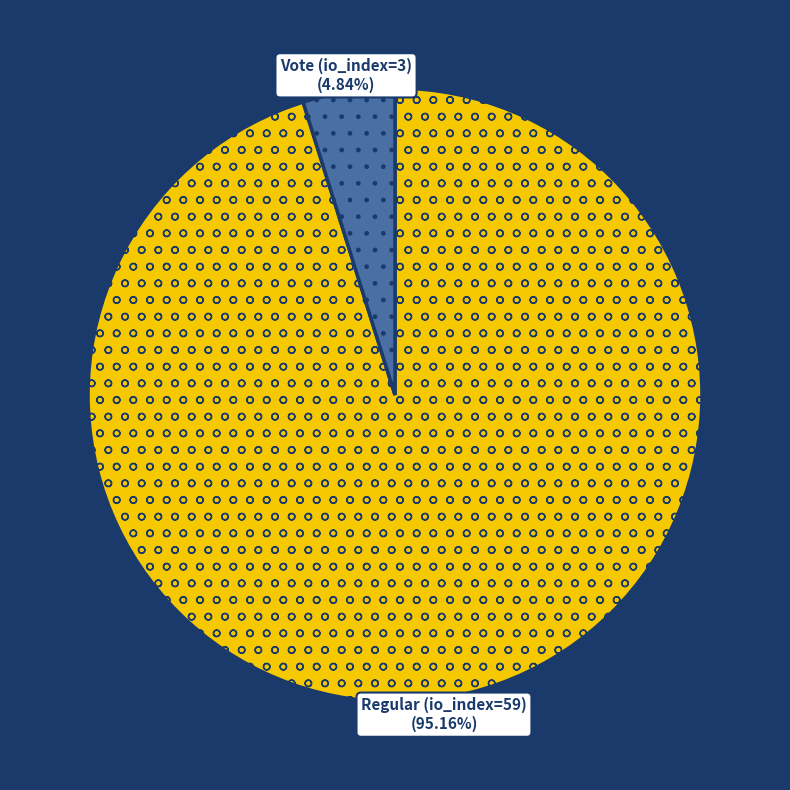

Rank the categories by value from highest to lowest.

Regular (io_index=59), Vote (io_index=3)